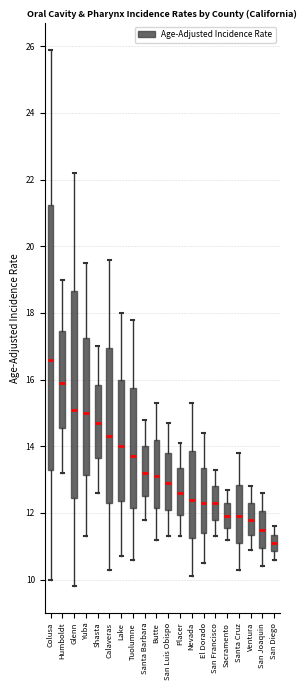

Reading left to right, read every box against the y-axis: the position of its median line, the range the box covers, and the ends of its whiskers. The values are not printed on the chart, so give them approximately, as read against the axis.

Colusa: median 16.6, box 13.4 to 21.2, whiskers 10.0 to 26.0
Humboldt: median 16.0, box 14.6 to 17.4, whiskers 13.2 to 19.0
Glenn: median 15.2, box 12.4 to 18.6, whiskers 9.8 to 22.2
Yuba: median 15.0, box 13.2 to 17.2, whiskers 11.4 to 19.6
Shasta: median 14.8, box 13.6 to 15.8, whiskers 12.6 to 17.0
Calaveras: median 14.4, box 12.4 to 17.0, whiskers 10.4 to 19.6
Lake: median 14.0, box 12.4 to 16.0, whiskers 10.8 to 18.0
Tuolumne: median 13.8, box 12.2 to 15.8, whiskers 10.6 to 17.8
Santa Barbara: median 13.2, box 12.6 to 14.0, whiskers 11.8 to 14.8
Butte: median 13.2, box 12.2 to 14.2, whiskers 11.2 to 15.4
San Luis Obispo: median 13.0, box 12.2 to 13.8, whiskers 11.4 to 14.8
Placer: median 12.6, box 12.0 to 13.4, whiskers 11.4 to 14.2
Nevada: median 12.4, box 11.2 to 13.8, whiskers 10.2 to 15.4
El Dorado: median 12.4, box 11.4 to 13.4, whiskers 10.6 to 14.4
San Francisco: median 12.4, box 11.8 to 12.8, whiskers 11.4 to 13.4
Sacramento: median 12.0, box 11.6 to 12.4, whiskers 11.2 to 12.8
Santa Cruz: median 12.0, box 11.2 to 12.8, whiskers 10.4 to 13.8
Ventura: median 11.8, box 11.4 to 12.4, whiskers 11.0 to 12.8
San Joaquin: median 11.6, box 11.0 to 12.0, whiskers 10.4 to 12.6
San Diego: median 11.2, box 10.8 to 11.4, whiskers 10.6 to 11.6